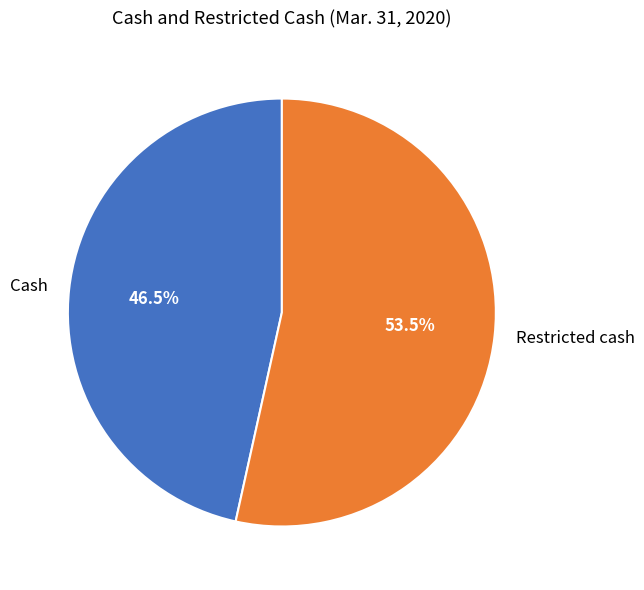

Combined, what portion of the pie is Cash and Restricted cash?

100.0%